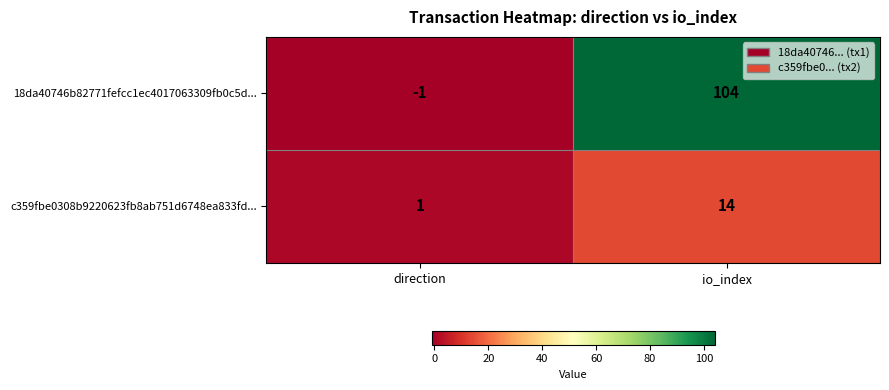

True or false: 18da40746b82771fefcc1ec4017063309fb0c5d... has a value of 60 at io_index.

False